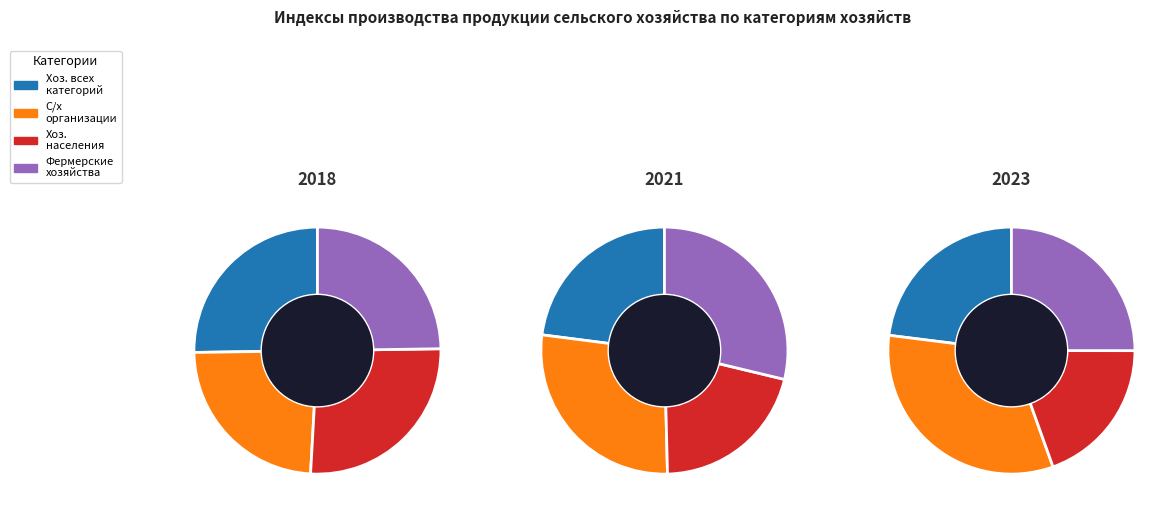

To the nearest percent, what portion does values_2018 represent?

25%